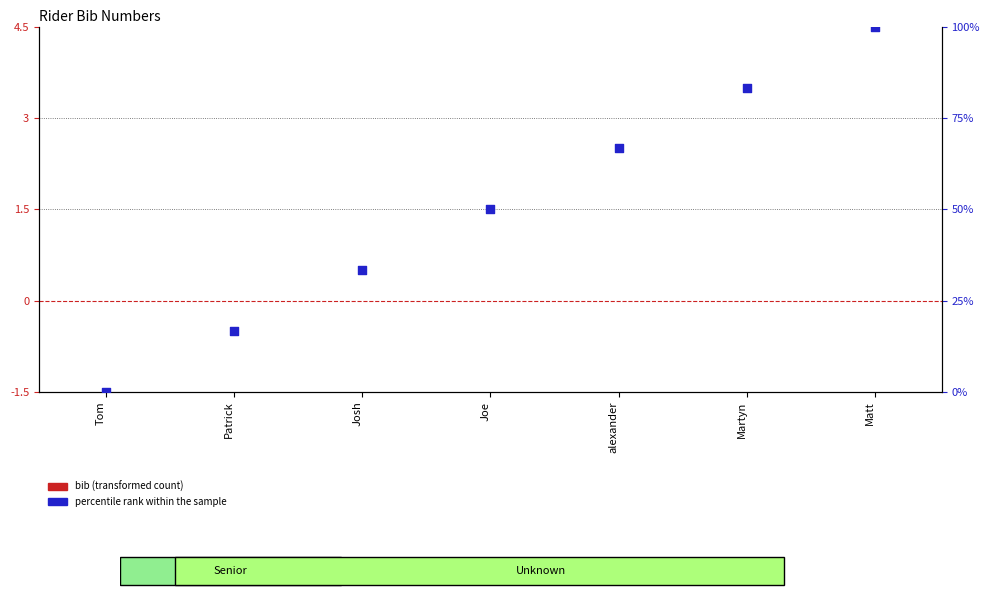

Which series contains the lowest Y value?

bib (transformed count)